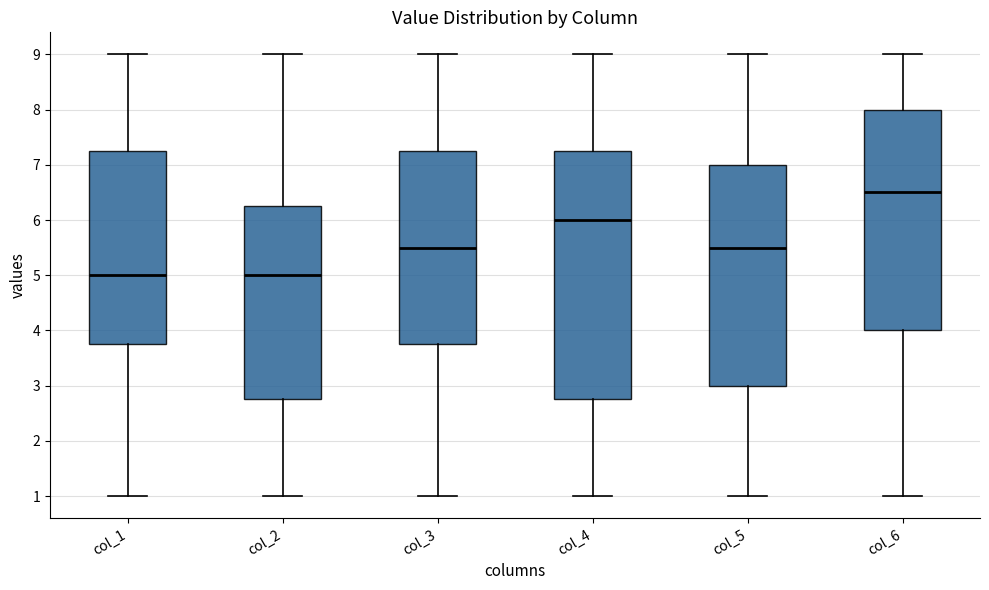

Reading left to right, transcribe this box plot: for each box, give where its median line is, the range the box spans, and where its two whiskers end, as read against the y-axis. The values are not printed on the chart, so give them approximately, as read against the axis.

col_1: median 5.0, box 3.8 to 7.3, whiskers 1.0 to 9.0
col_2: median 5.0, box 2.8 to 6.3, whiskers 1.0 to 9.0
col_3: median 5.5, box 3.8 to 7.3, whiskers 1.0 to 9.0
col_4: median 6.0, box 2.8 to 7.3, whiskers 1.0 to 9.0
col_5: median 5.5, box 3.0 to 7.0, whiskers 1.0 to 9.0
col_6: median 6.5, box 4.0 to 8.0, whiskers 1.0 to 9.0